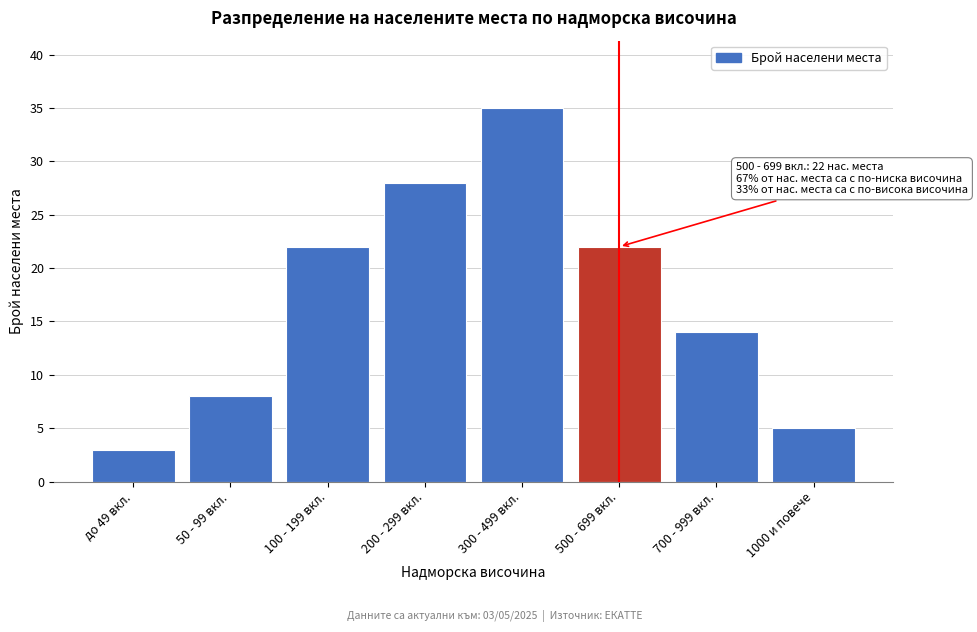

Reading left to right, extract all data points from this chart.

3	8	22	28	35	22	14	5